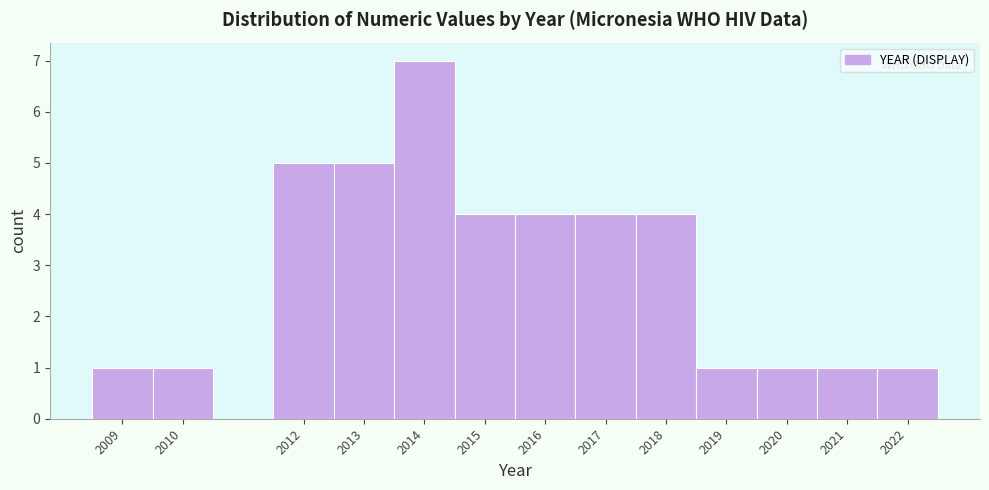

Over which range of the x-axis is the bar tallest?

2013.5 to 2014.5